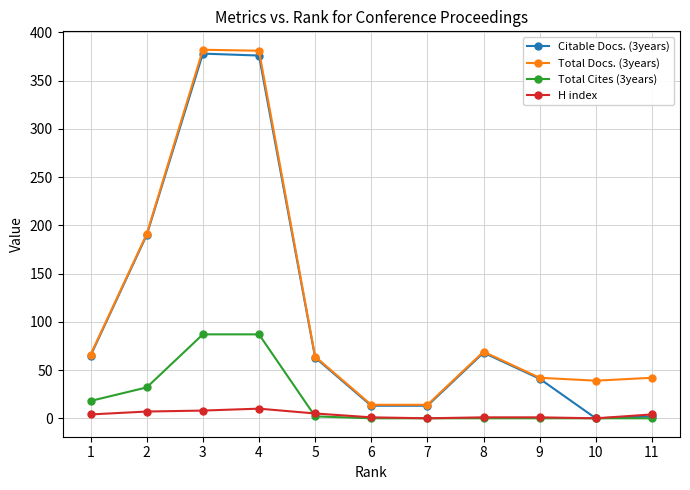

Does the chart display data point markers on the line(s)?

Yes